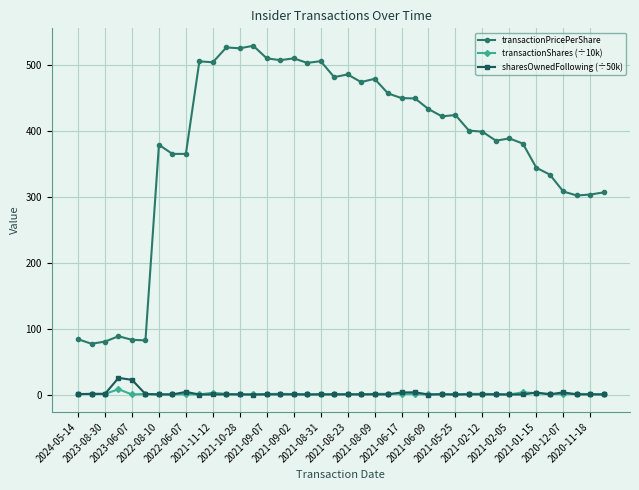

Which series has the largest total across all categories?

transactionPricePerShare